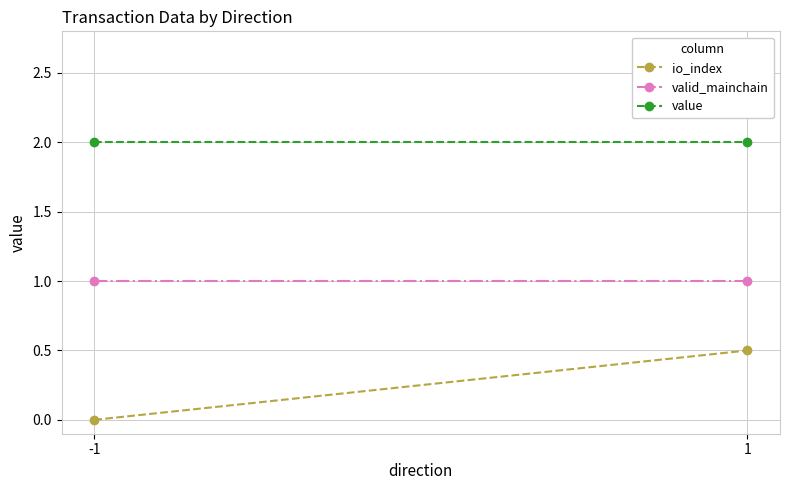

At how many categories does at least one series exceed 1?

2